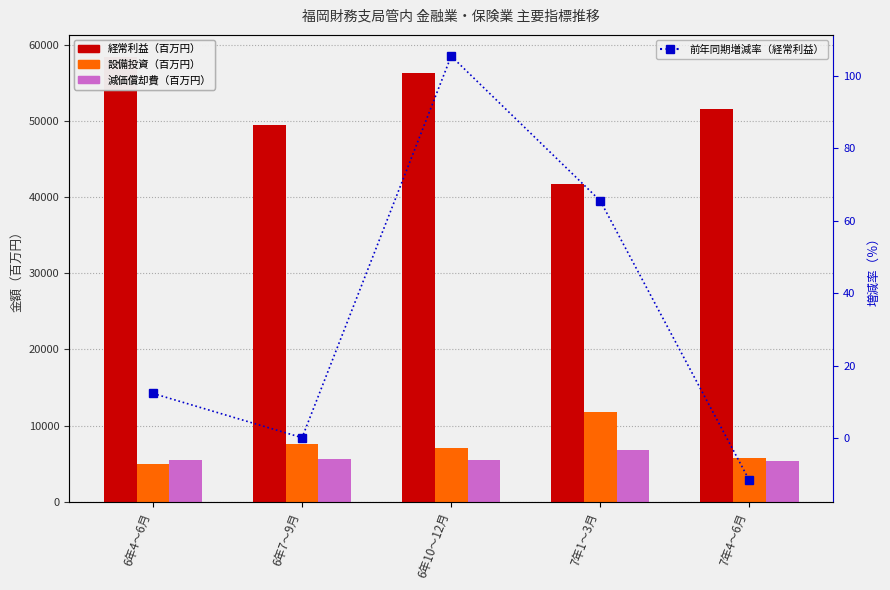

List the labels in order of 減価償却費（百万円） value, smallest first.

7年4～6月, 6年4～6月, 6年10～12月, 6年7～9月, 7年1～3月